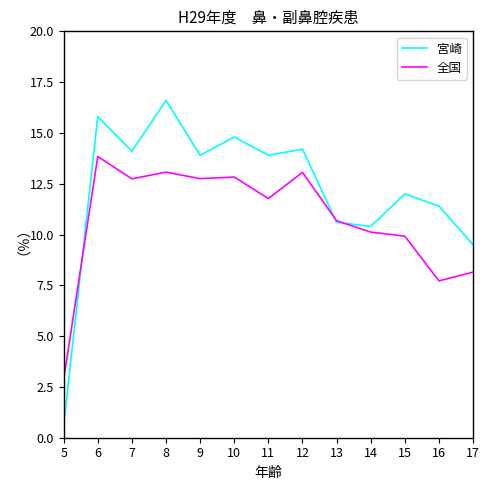

Which series changed the most between 7 and 16?

全国